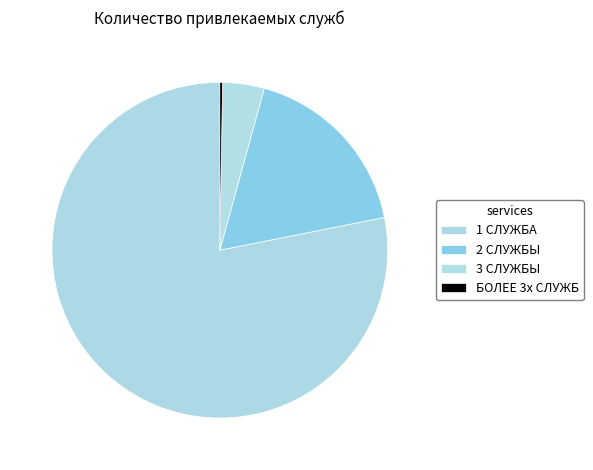

What is the total percentage of 3 СЛУЖБЫ and 1 СЛУЖБА?

82.1%